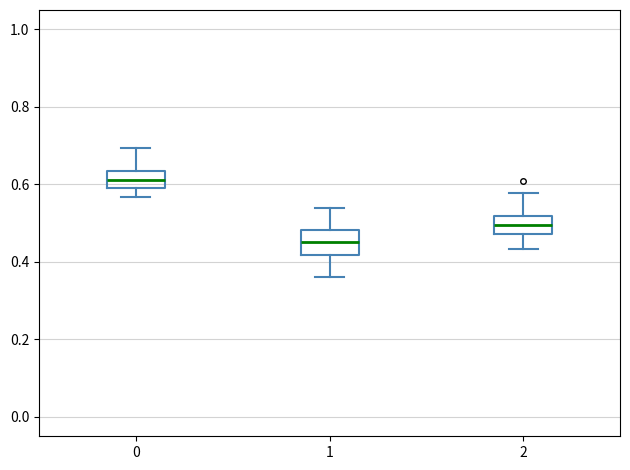

Where does the lower whisker of the box at x = 0 end on the y-axis? The values are not printed on the chart, so give them approximately, as read against the axis.

0.56